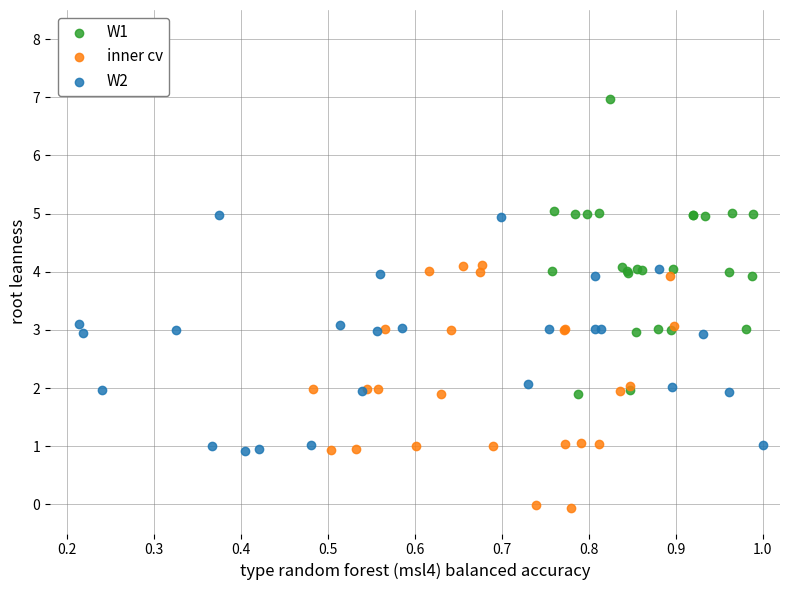

Which series has the widest spread of Y values?

W1